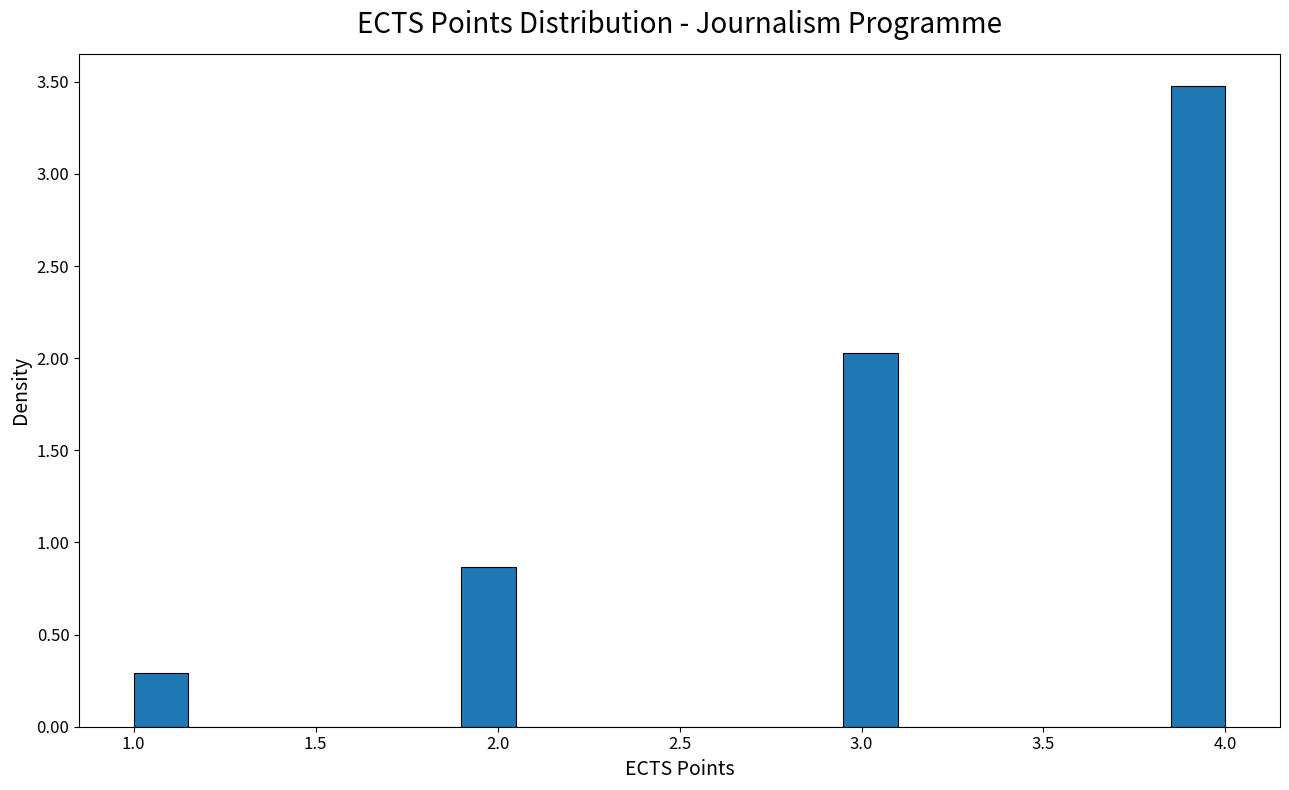

Around what value on the x-axis is the tallest bar? Give the approximate position of its centre, as read against the axis.

3.95